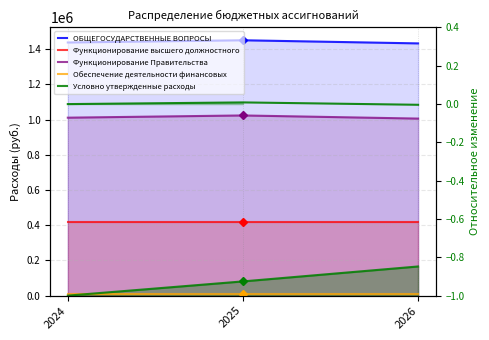

Rank the series by their maximum value, from highest to lowest.

ОБЩЕГОСУДАРСТВЕННЫЕ ВОПРОСЫ, Функционирование Правительства, Функционирование высшего должностного, Условно утвержденные расходы, Обеспечение деятельности финансовых, Relative change